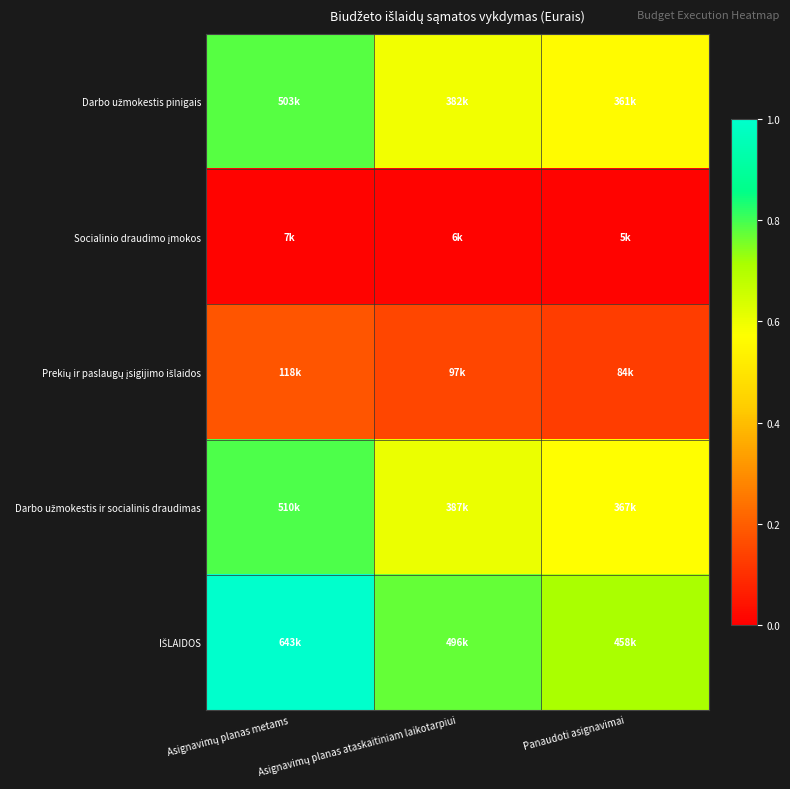

What is the spread (max minus min) of values at Panaudoti asignavimai?

0.7